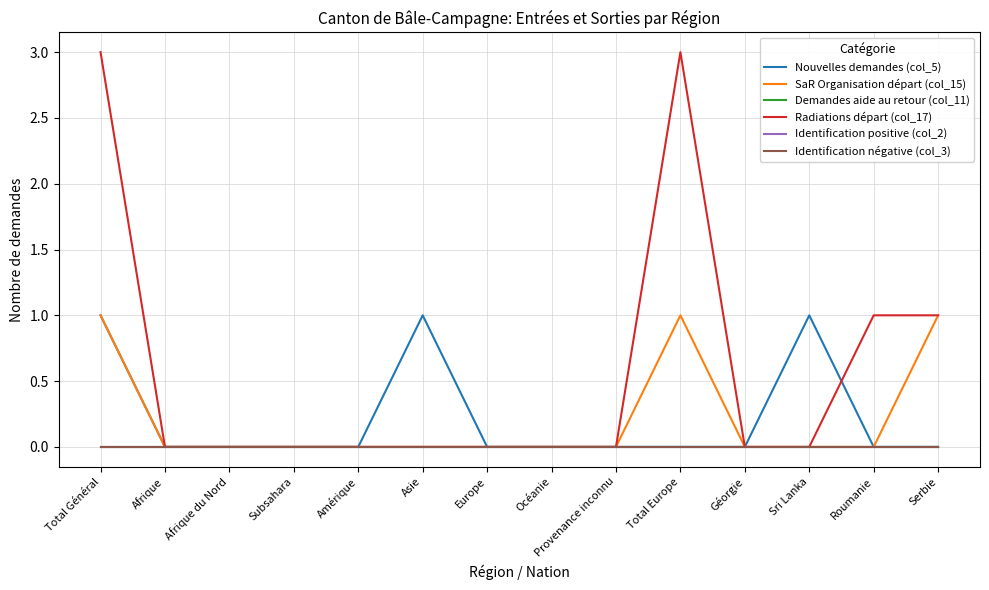

Reading left to right, extract all data points from this chart.

Nouvelles demandes (col_5): Total Général=1	Afrique=0	Afrique du Nord=0	Subsahara=0	Amérique=0	Asie=1	Europe=0	Océanie=0	Provenance inconnu=0	Total Europe=0	Géorgie=0	Sri Lanka=1	Roumanie=0	Serbie=0
SaR Organisation départ (col_15): Total Général=1	Afrique=0	Afrique du Nord=0	Subsahara=0	Amérique=0	Asie=0	Europe=0	Océanie=0	Provenance inconnu=0	Total Europe=1	Géorgie=0	Sri Lanka=0	Roumanie=0	Serbie=1
Demandes aide au retour (col_11): Total Général=0	Afrique=0	Afrique du Nord=0	Subsahara=0	Amérique=0	Asie=0	Europe=0	Océanie=0	Provenance inconnu=0	Total Europe=0	Géorgie=0	Sri Lanka=0	Roumanie=0	Serbie=0
Radiations départ (col_17): Total Général=3	Afrique=0	Afrique du Nord=0	Subsahara=0	Amérique=0	Asie=0	Europe=0	Océanie=0	Provenance inconnu=0	Total Europe=3	Géorgie=0	Sri Lanka=0	Roumanie=1	Serbie=1
Identification positive (col_2): Total Général=0	Afrique=0	Afrique du Nord=0	Subsahara=0	Amérique=0	Asie=0	Europe=0	Océanie=0	Provenance inconnu=0	Total Europe=0	Géorgie=0	Sri Lanka=0	Roumanie=0	Serbie=0
Identification négative (col_3): Total Général=0	Afrique=0	Afrique du Nord=0	Subsahara=0	Amérique=0	Asie=0	Europe=0	Océanie=0	Provenance inconnu=0	Total Europe=0	Géorgie=0	Sri Lanka=0	Roumanie=0	Serbie=0